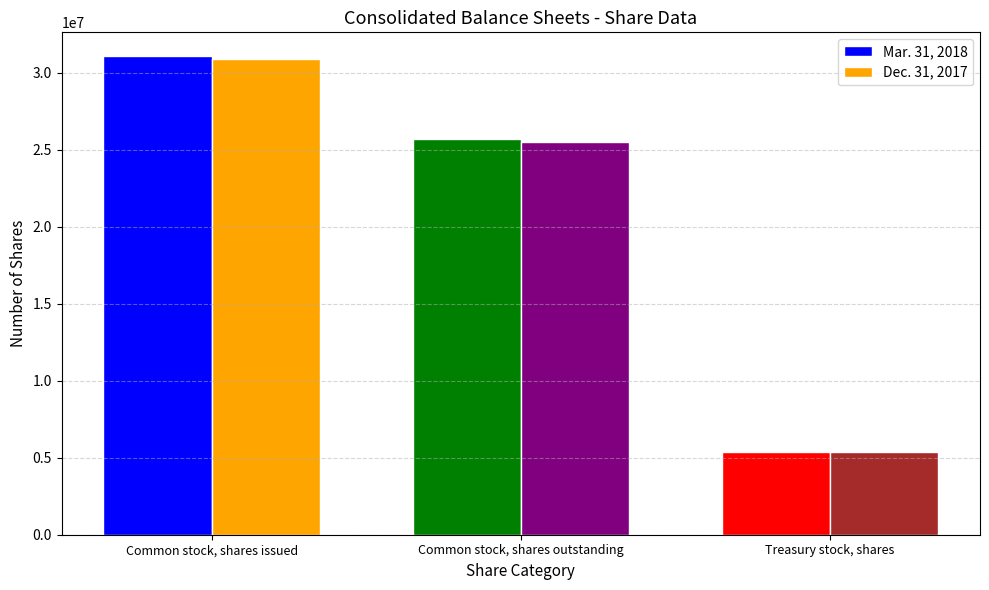

At which category is the sum across all series the highest?

Common stock, shares issued